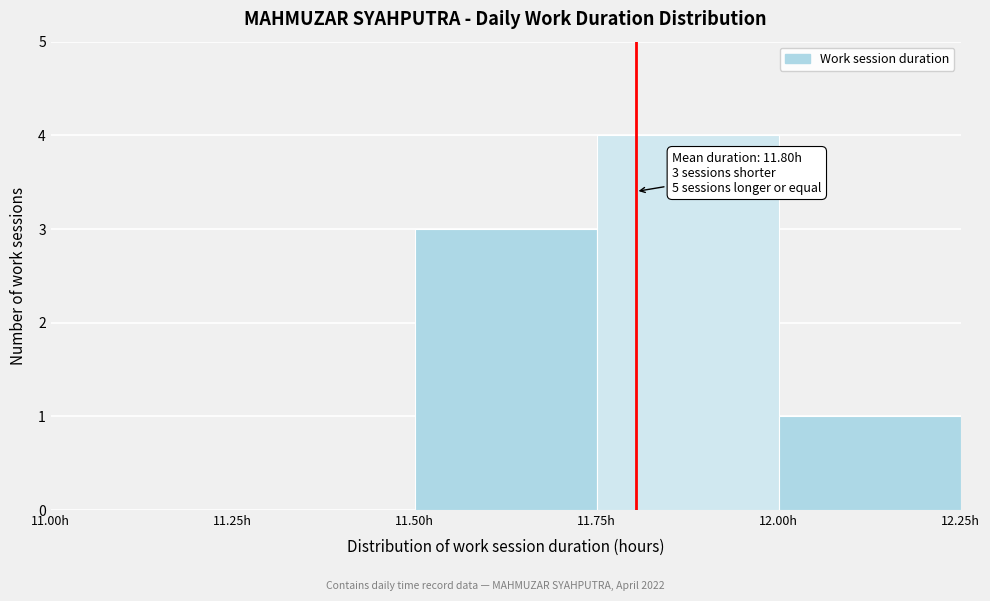

Which range on the x-axis has the tallest bar?

11.75 to 12.00